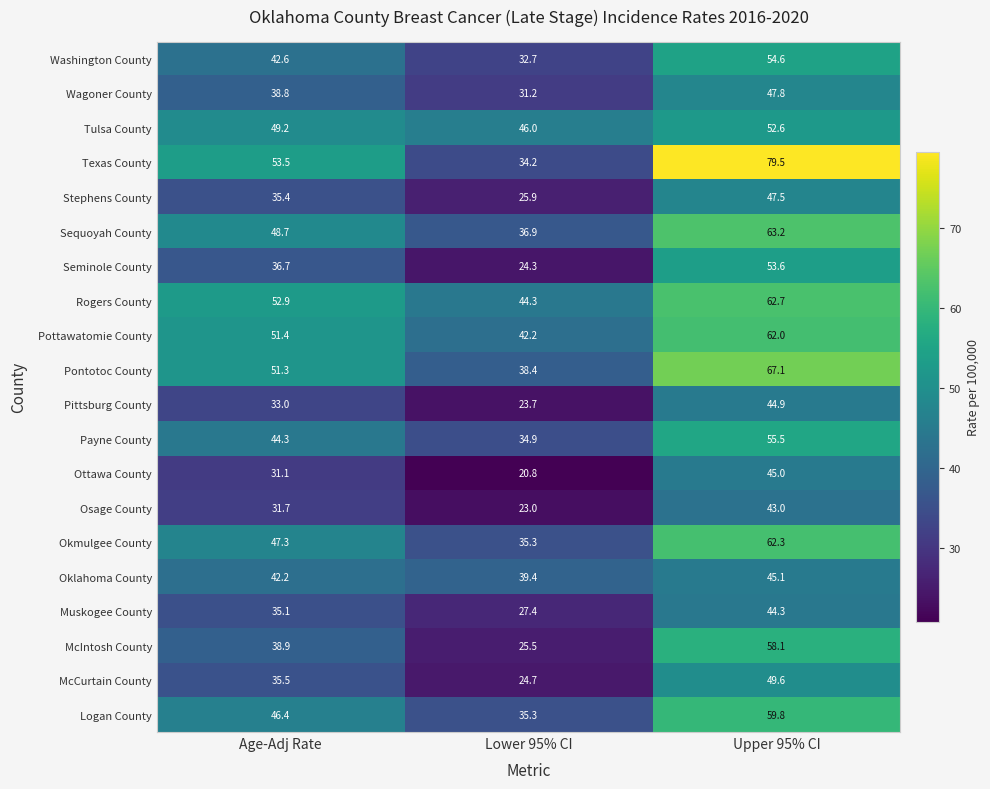

True or false: Pontotoc County has a value of 12.3 at Lower 95% CI.

False